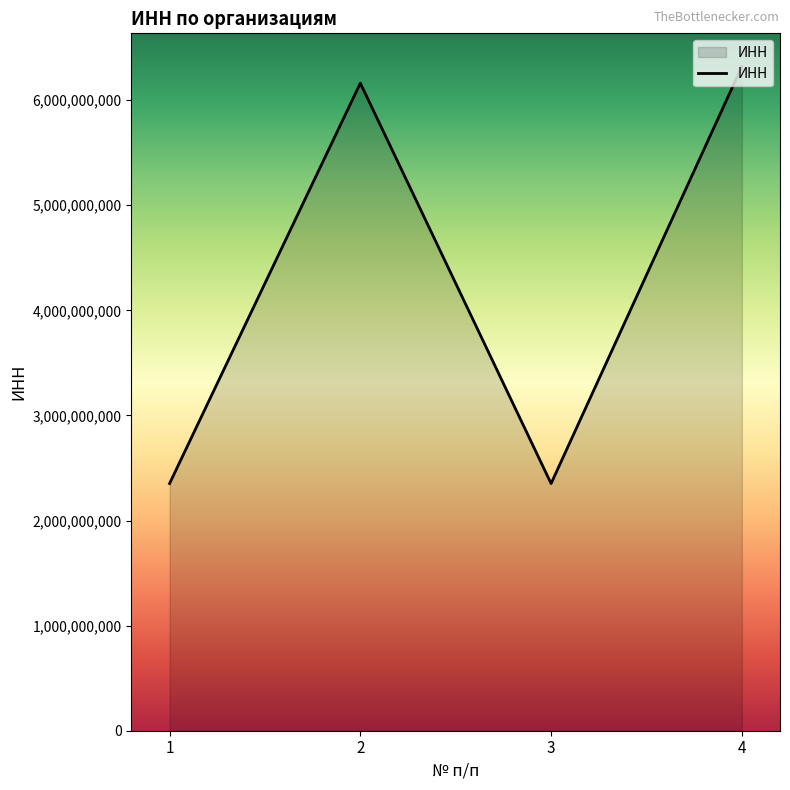

What is the sum of the values at 2 and 4?

12482038603